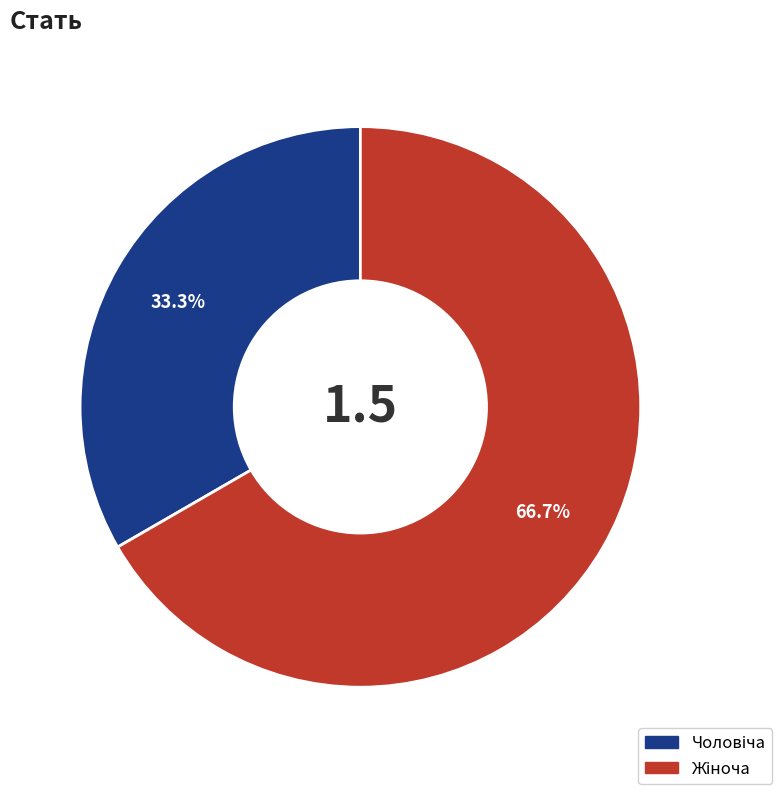

To the nearest percent, what is the average slice percentage?

50%